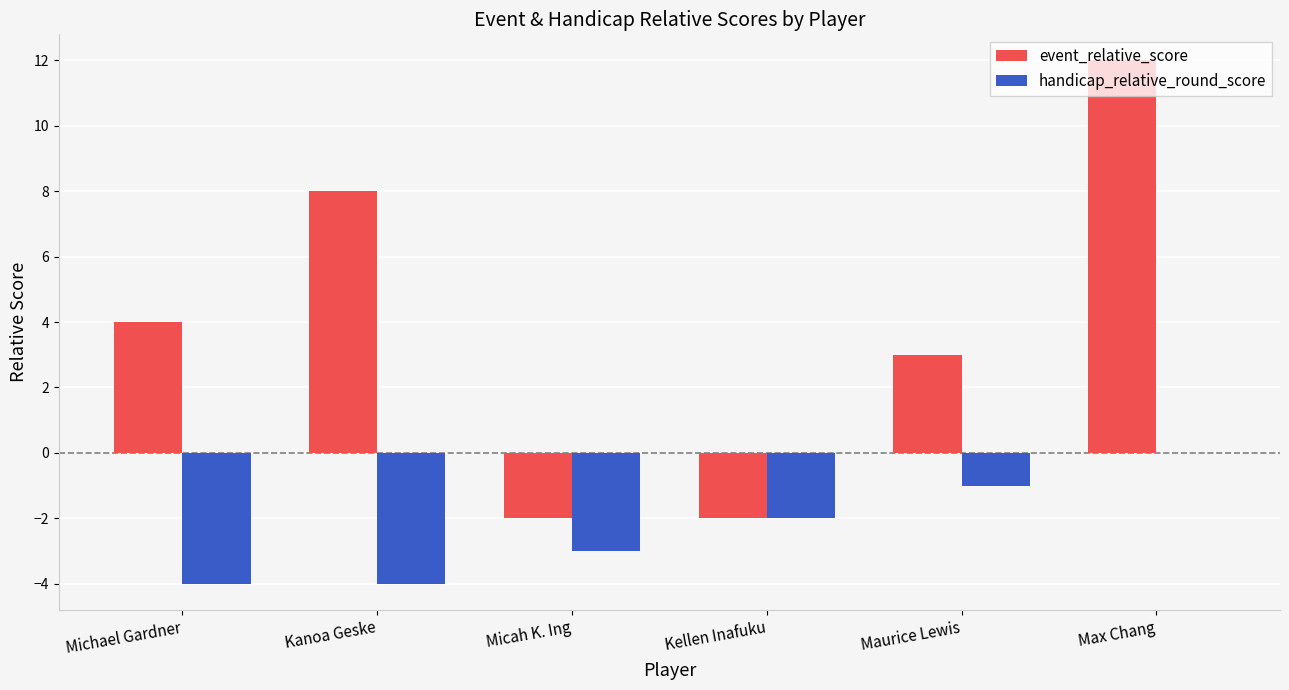

At which label is event_relative_score closest to 5?

Michael Gardner